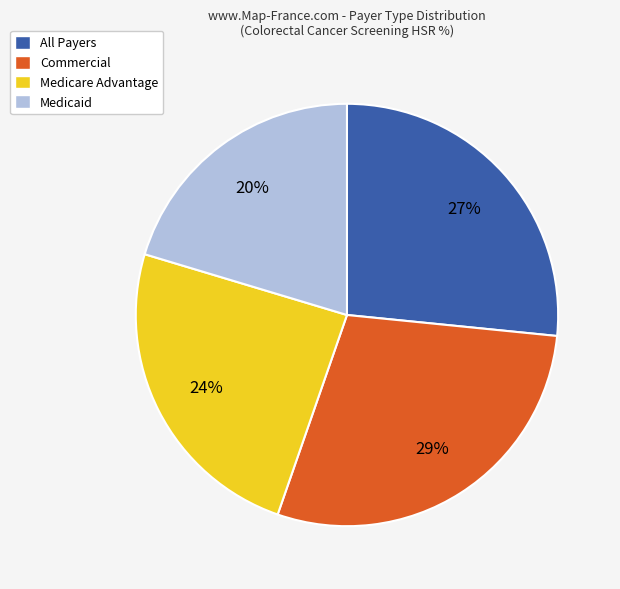

Is it true that Commercial is 29% of the pie?

True